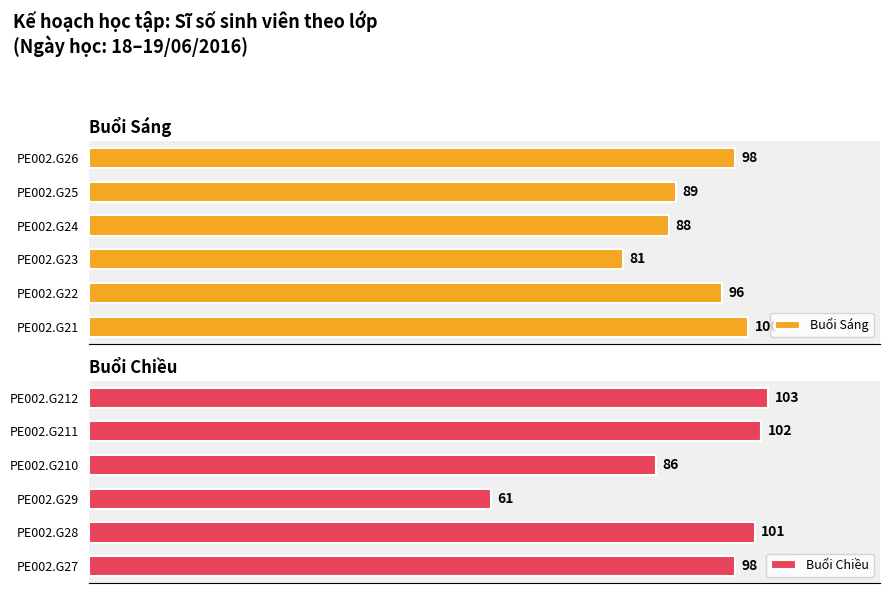

What is the difference between the maximum and minimum values in the Buổi Chiều series?

42